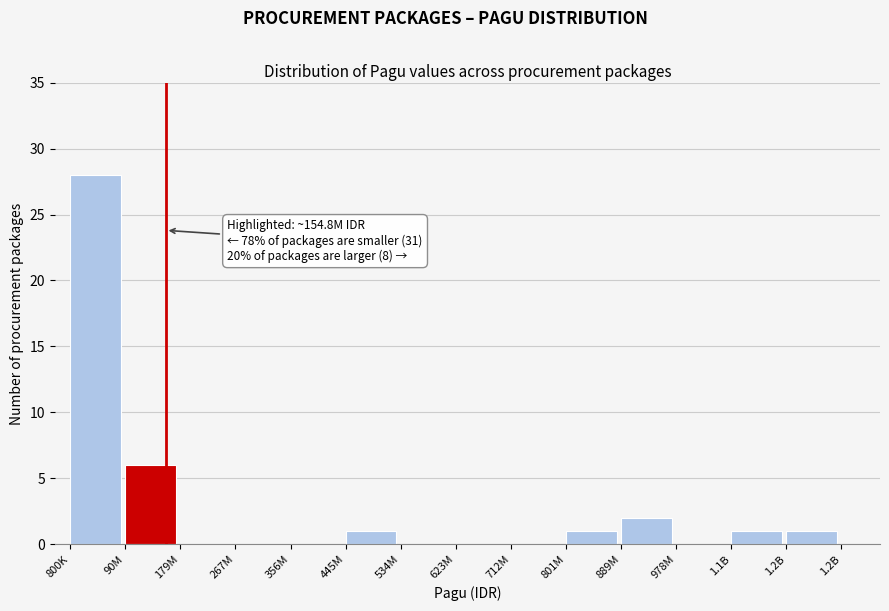

Reading right to left, list all the values displayed in this chart.

1.2B=1	1.1B=1	978M=0	889M=2	801M=1	712M=0	623M=0	534M=0	445M=1	356M=0	267M=0	179M=0	90M=6	800K=28